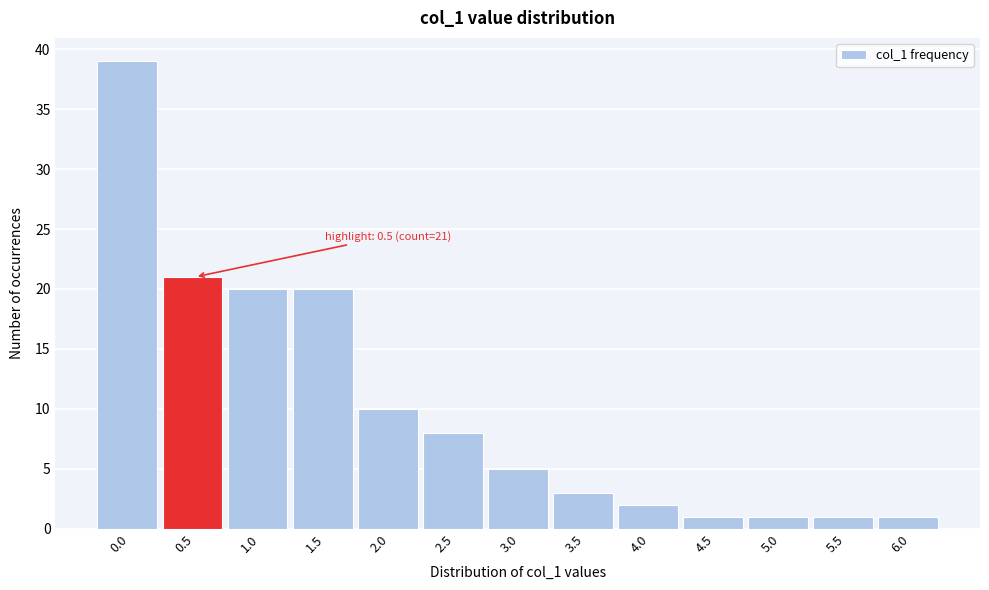

Reading left to right, what are all the values shown in this chart?

0.0=39	0.5=21	1.0=20	1.5=20	2.0=10	2.5=8	3.0=5	3.5=3	4.0=2	4.5=1	5.0=1	5.5=1	6.0=1